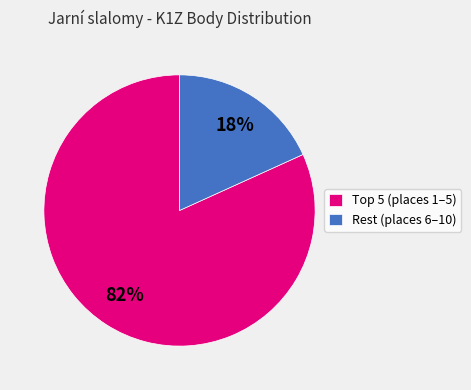

Does any single category account for the majority?

Yes